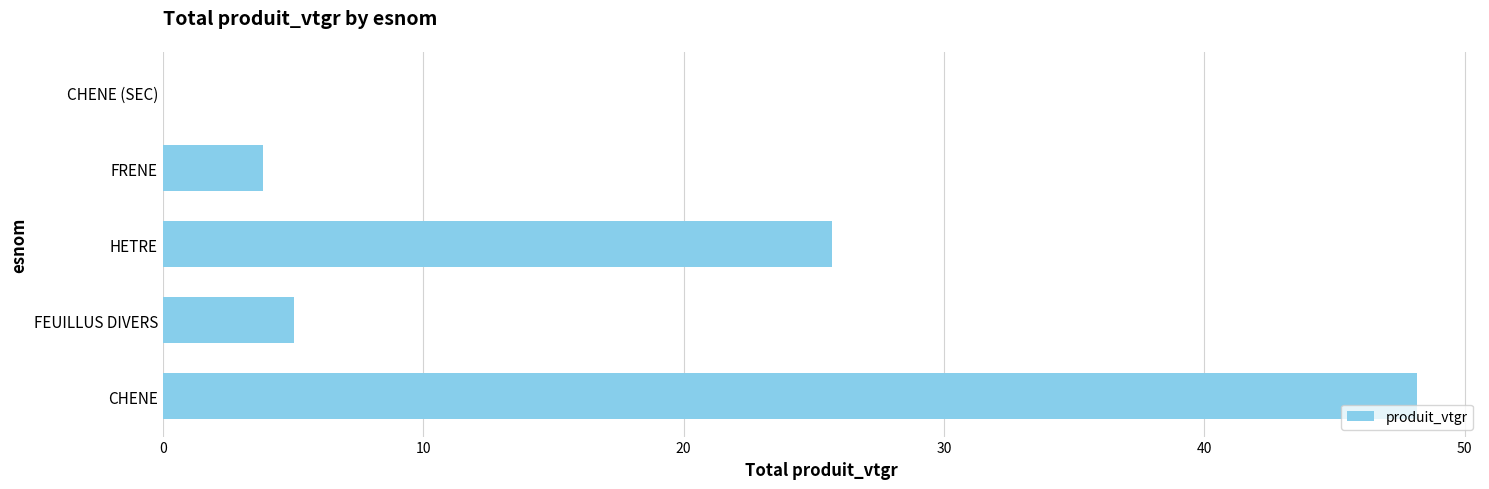

The value at HETRE is 25.7. True or false?

True